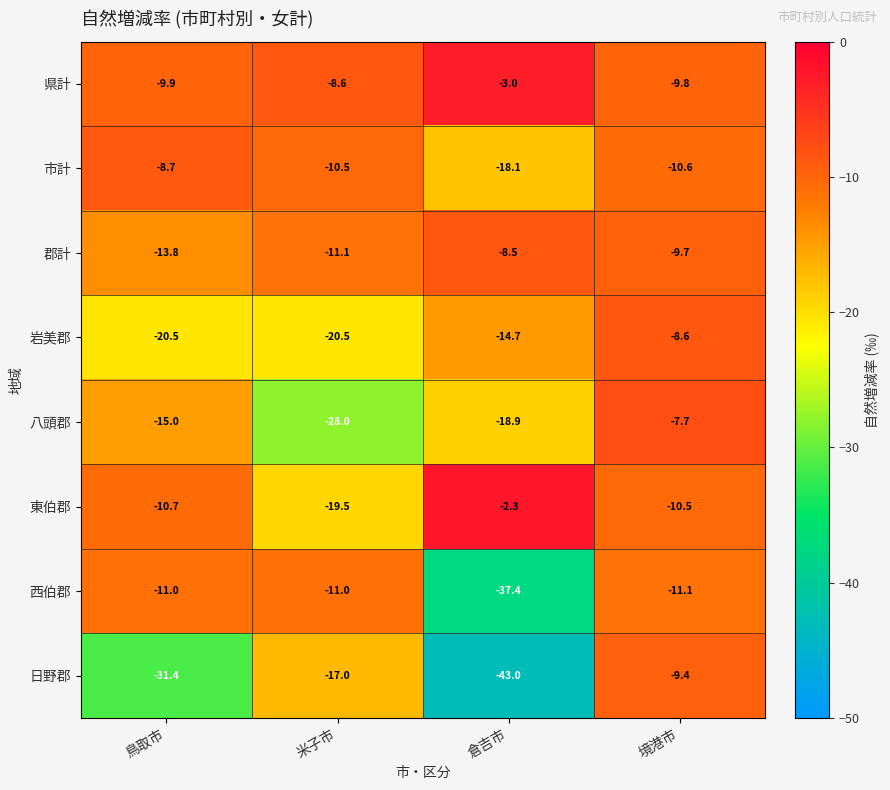

Rank the series at 倉吉市 from lowest to highest value.

日野郡, 西伯郡, 八頭郡, 市計, 岩美郡, 郡計, 県計, 東伯郡